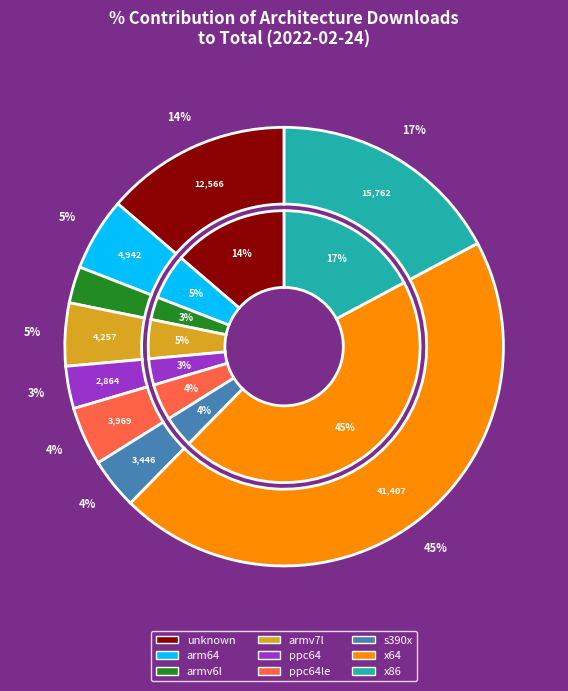

To the nearest percent, what portion does s390x represent?

4%